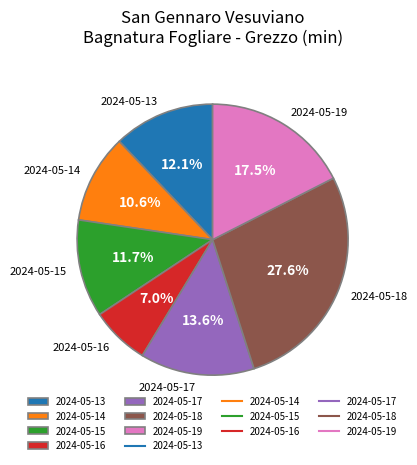

Combined, what portion of the pie is 2024-05-13 and 2024-05-14?

22.7%